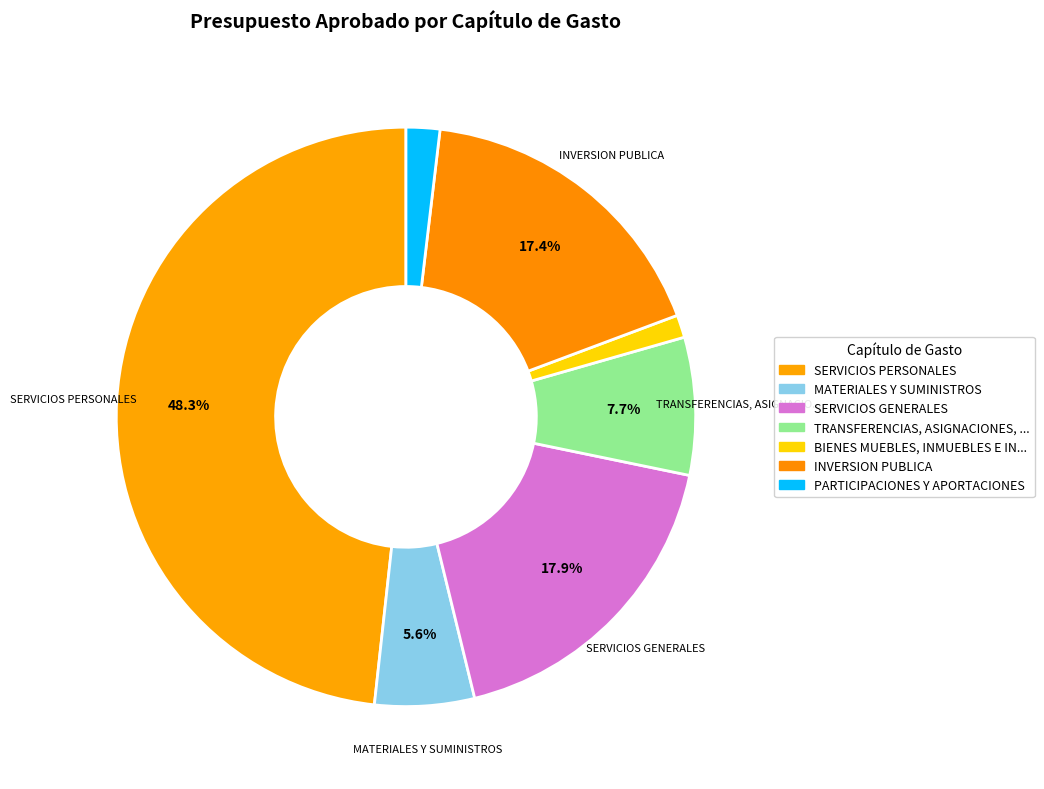

How many slices are in this pie chart?

7